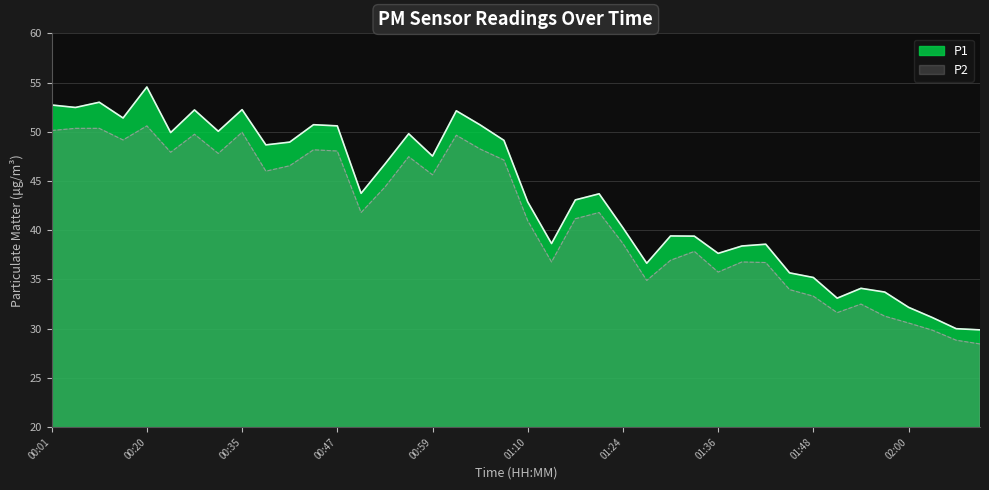

How many lines are shown in the chart?

2